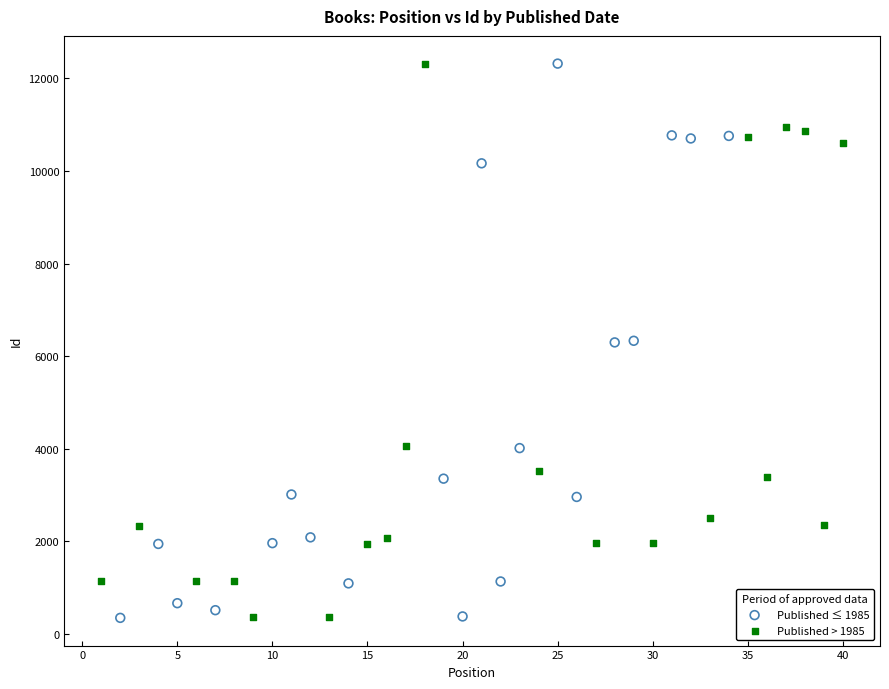

What are all the series names shown in the legend?

Published ≤ 1985, Published > 1985